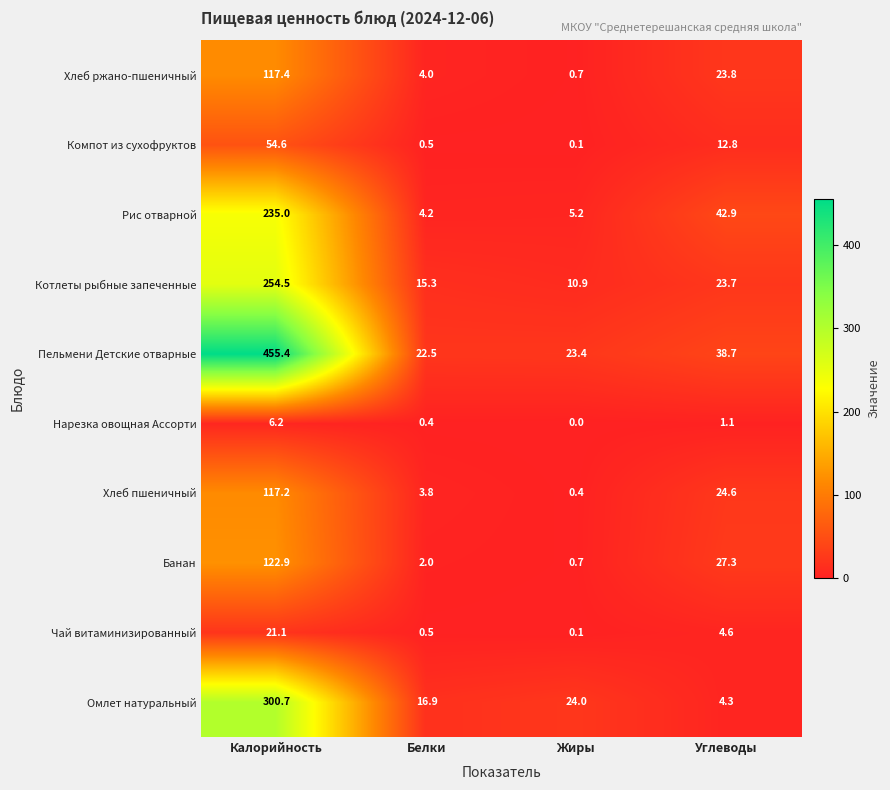

What is the sum of all Котлеты рыбные запеченные values?

304.4